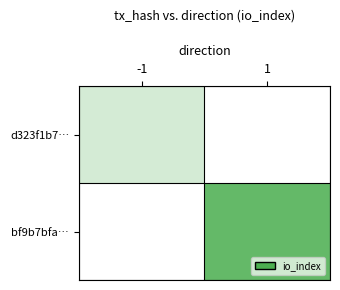

Rank the series by their maximum value, from lowest to highest.

d323f1b7…, bf9b7bfa…